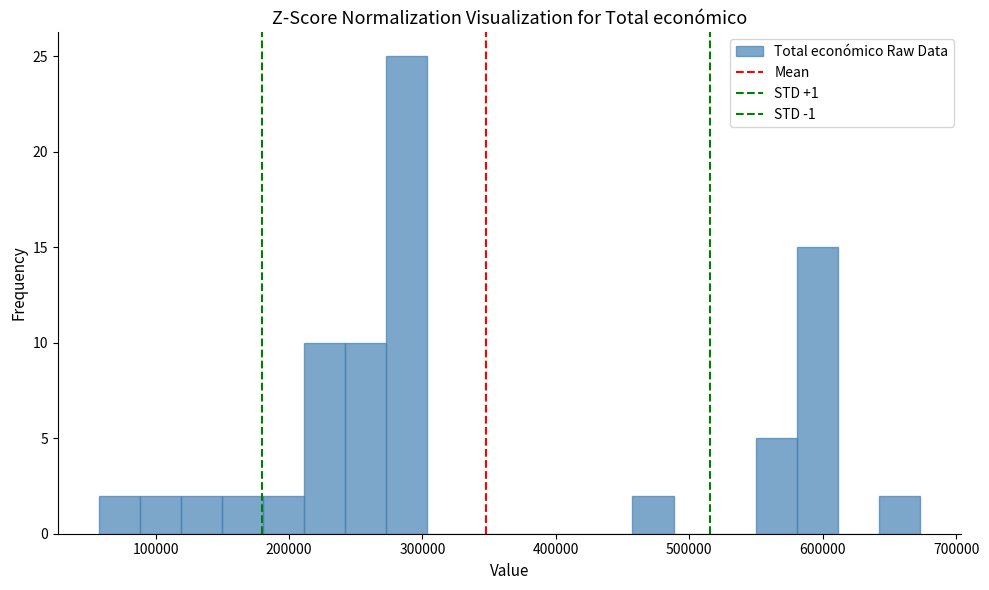

Around what value on the x-axis is the tallest bar? Give the approximate position of its centre, as read against the axis.

290000